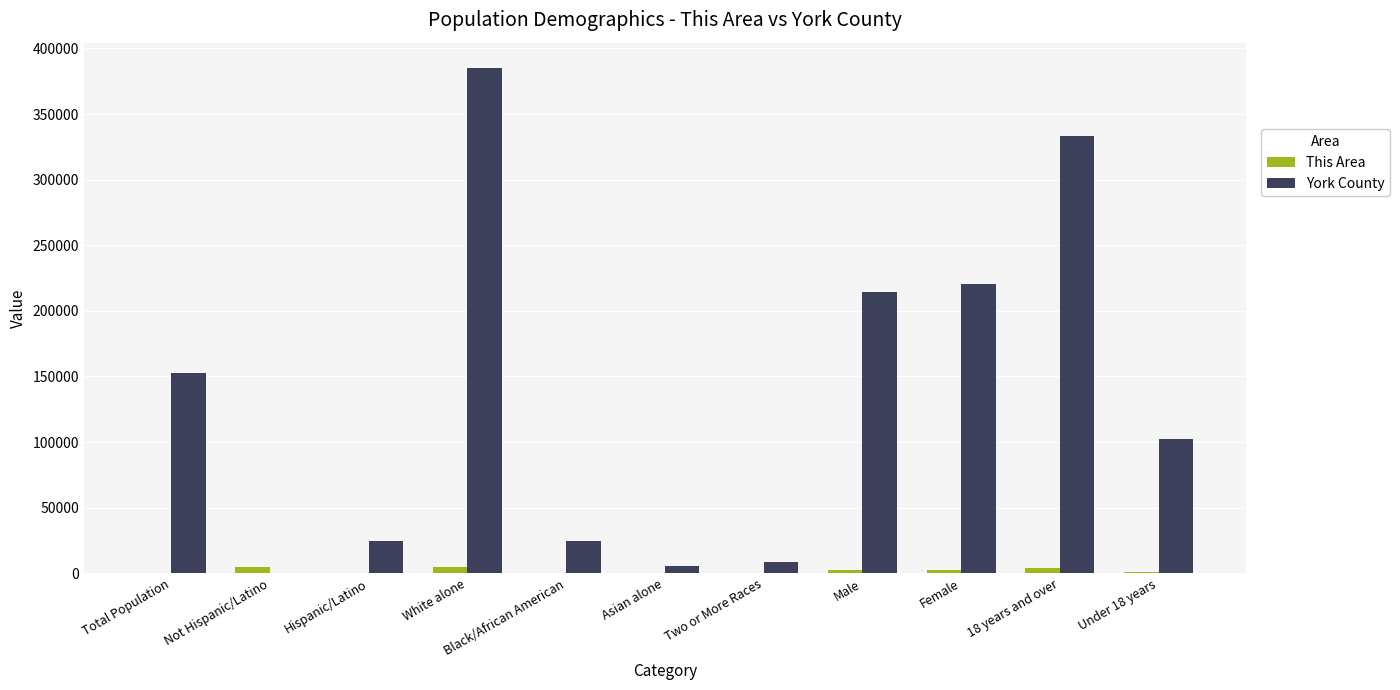

Is the value of This Area at Two or More Races greater than the value of York County at Black/African American?

No